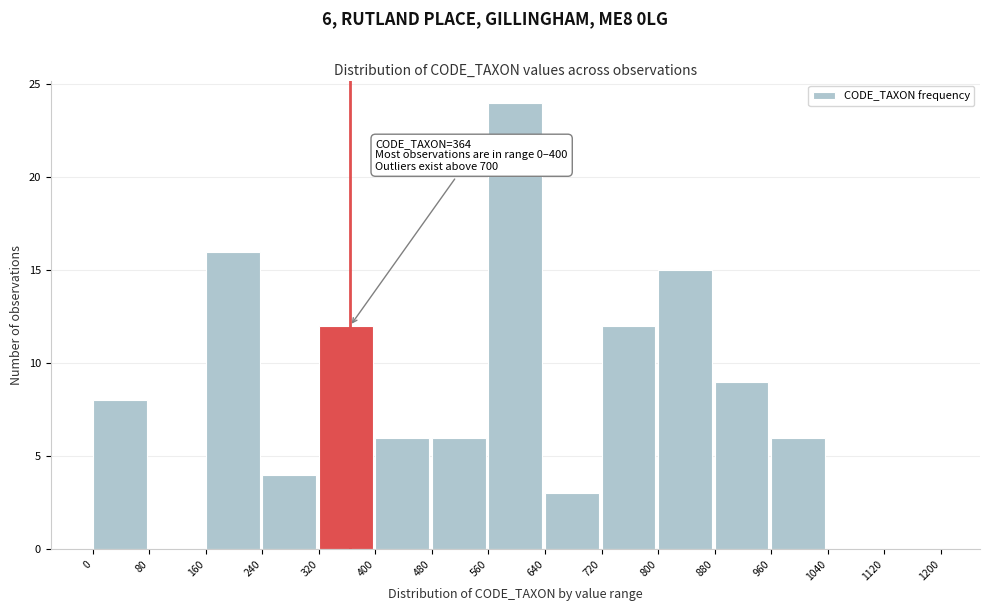

Over which range of the x-axis is the bar tallest?

560 to 640